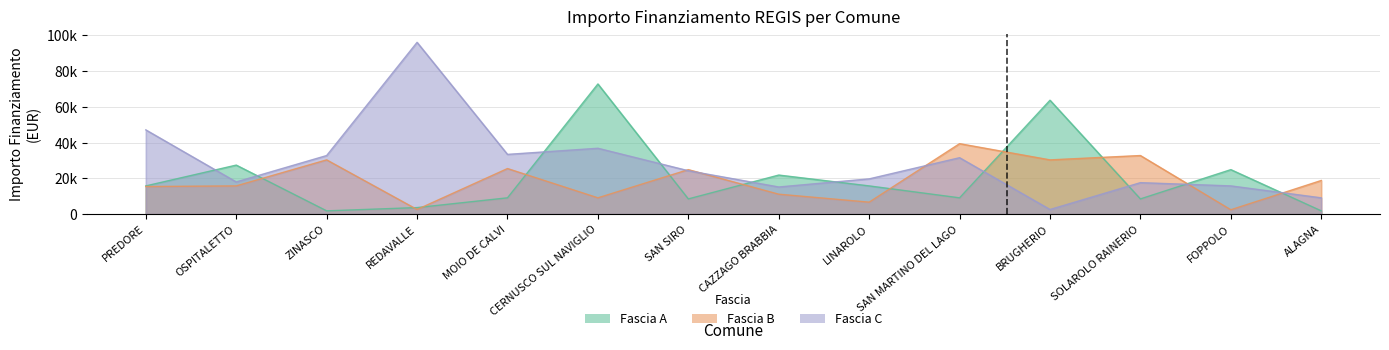

Is it true that Fascia A equals 9105 at MOIO DE CALVI?

True